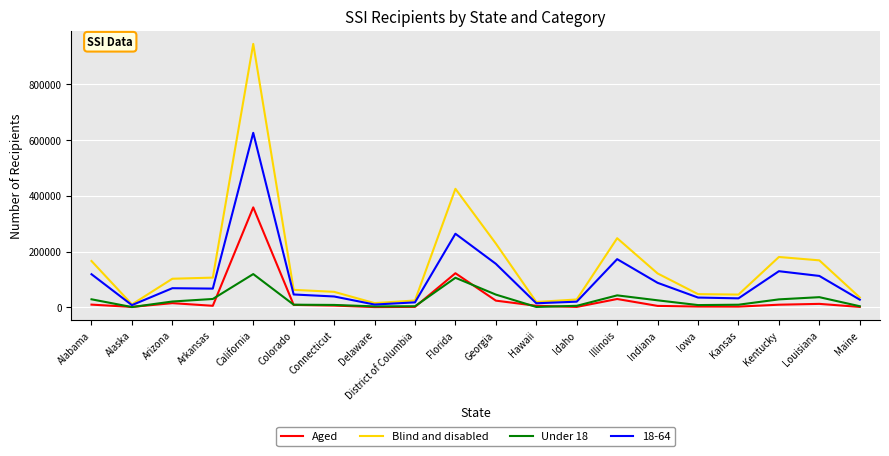

At which category is the sum across all series the highest?

California